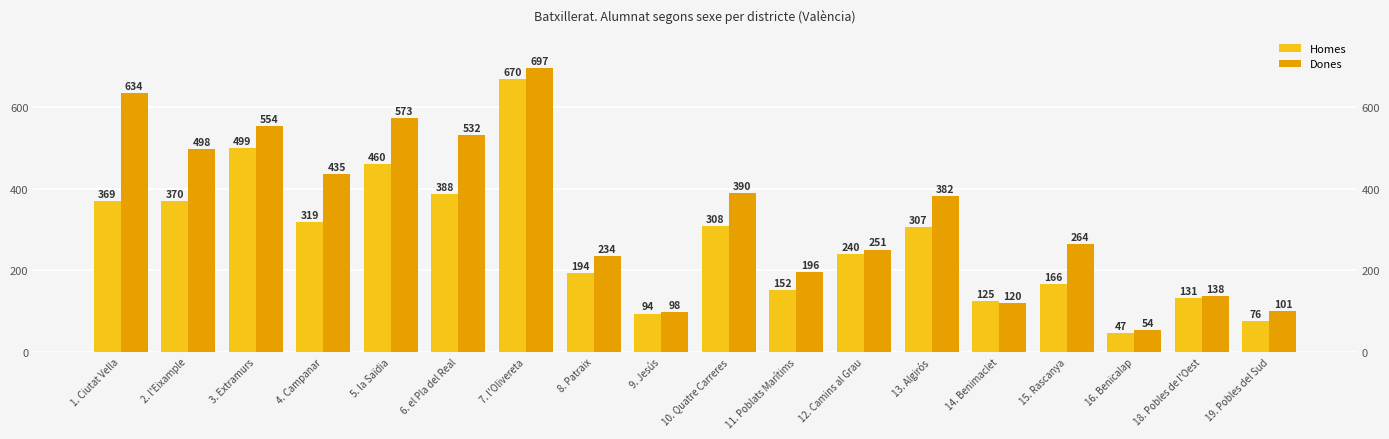

Where does the Dones series first go above 382?

1. Ciutat Vella